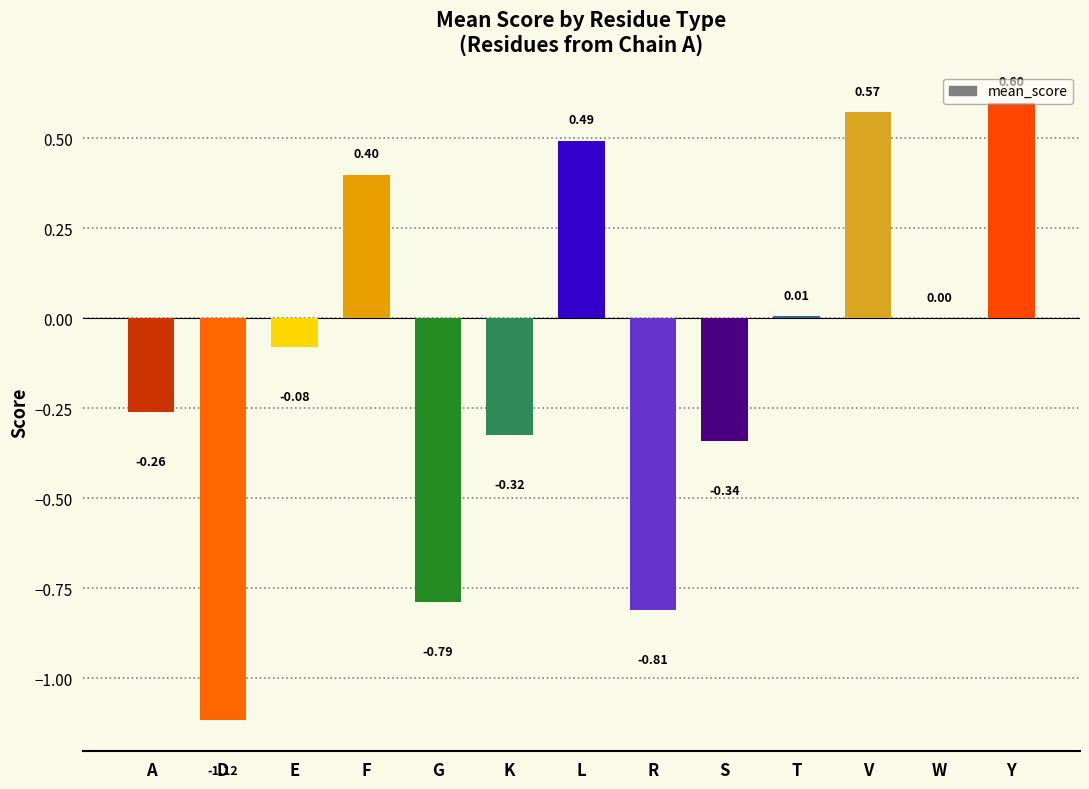

How many series are shown in this chart?

1